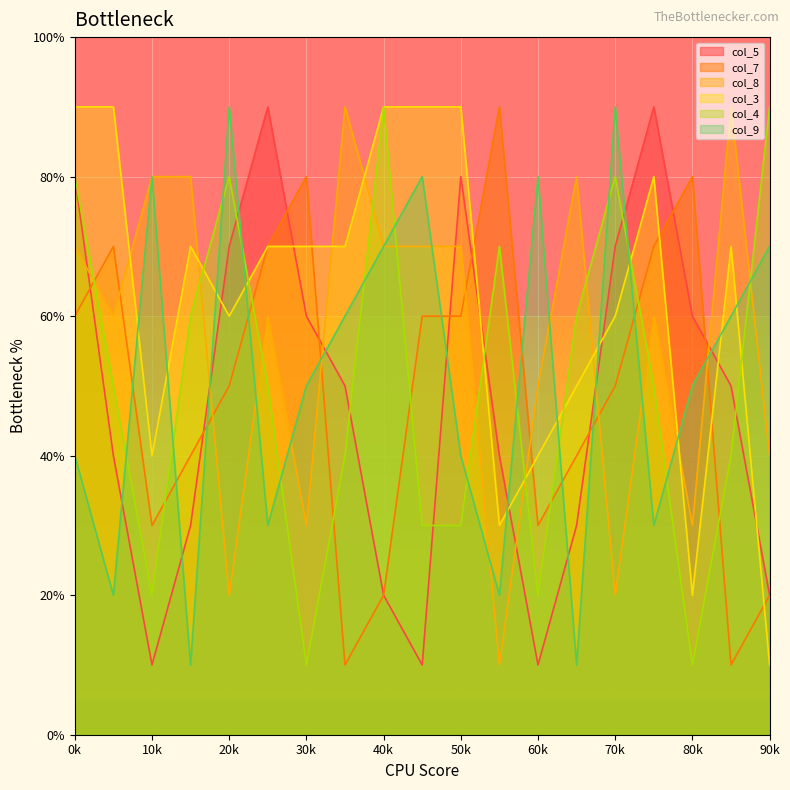

After their last crossing, which series has the higher values: col_9 or col_3?

col_9